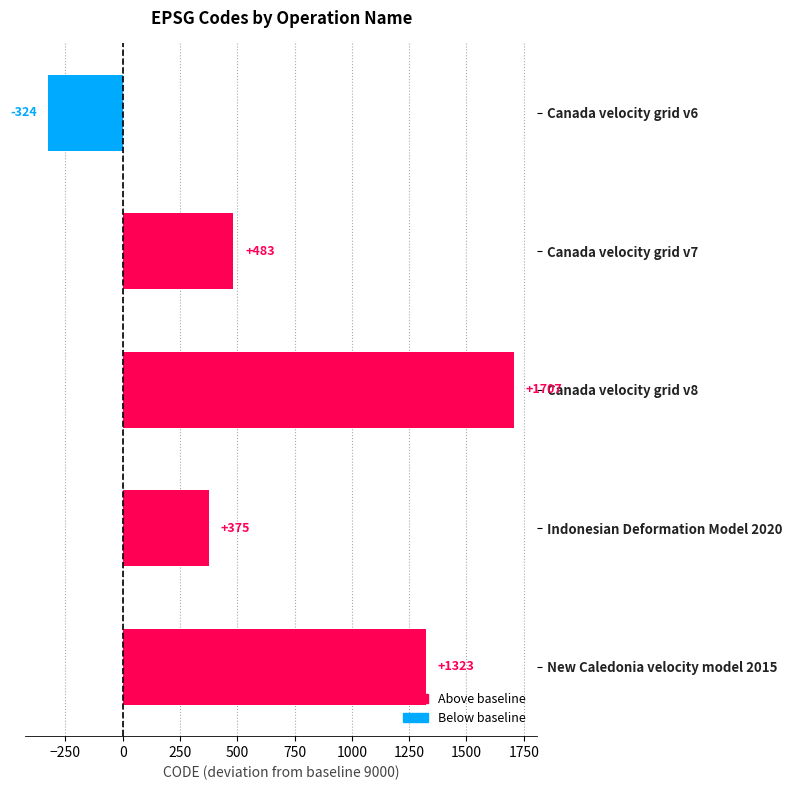

Are the bars grouped side by side (vs. stacked)?

No